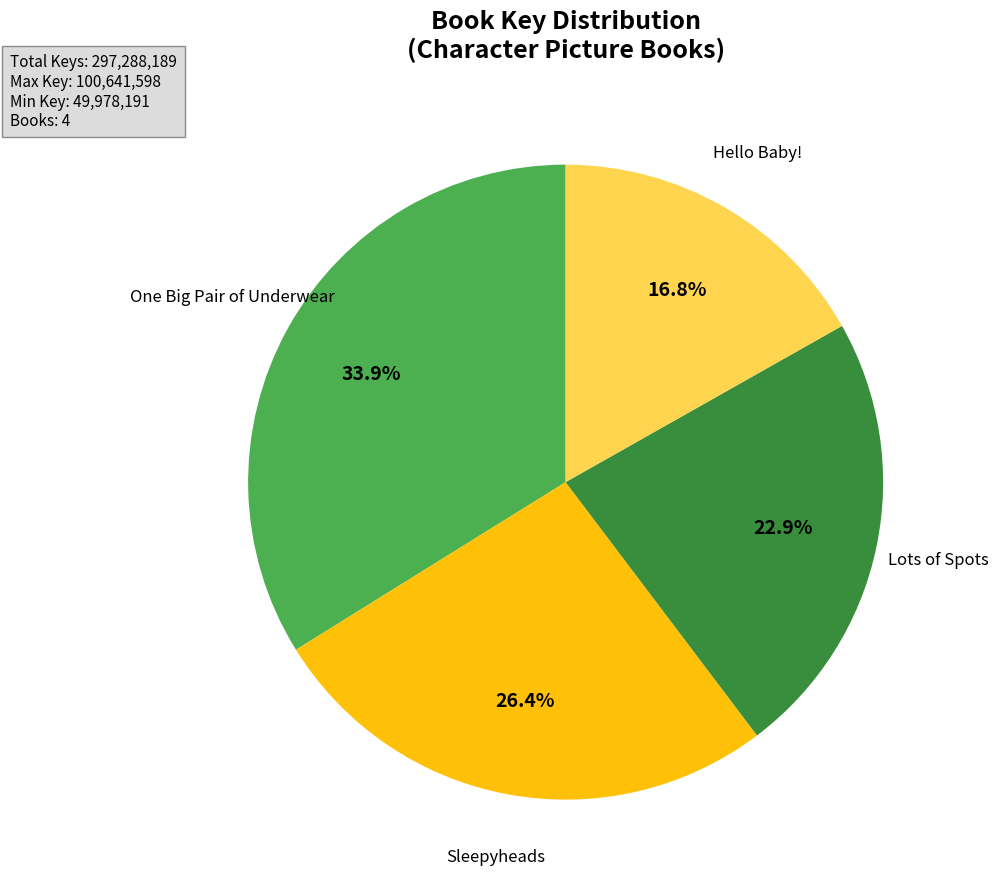

Is there any slice that represents more than half of the pie?

No